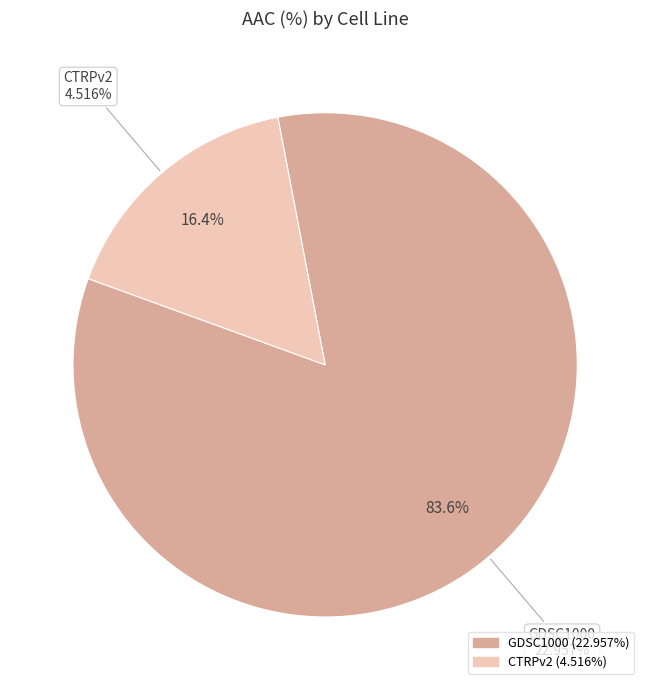

To the nearest percent, what is the average slice percentage?

50%